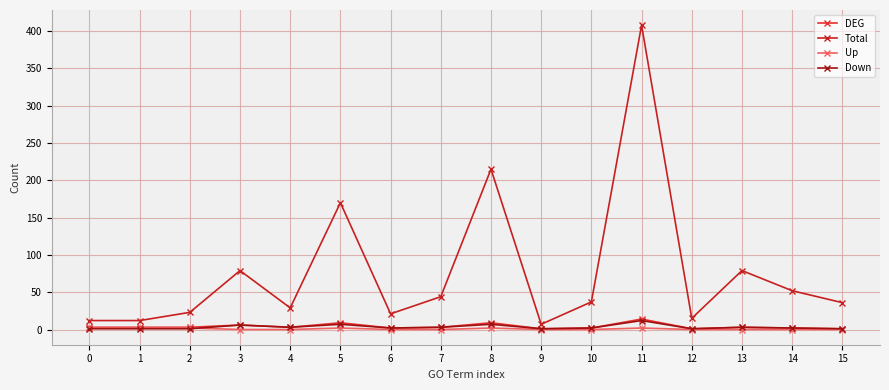

Count the number of categories in the chart.

16